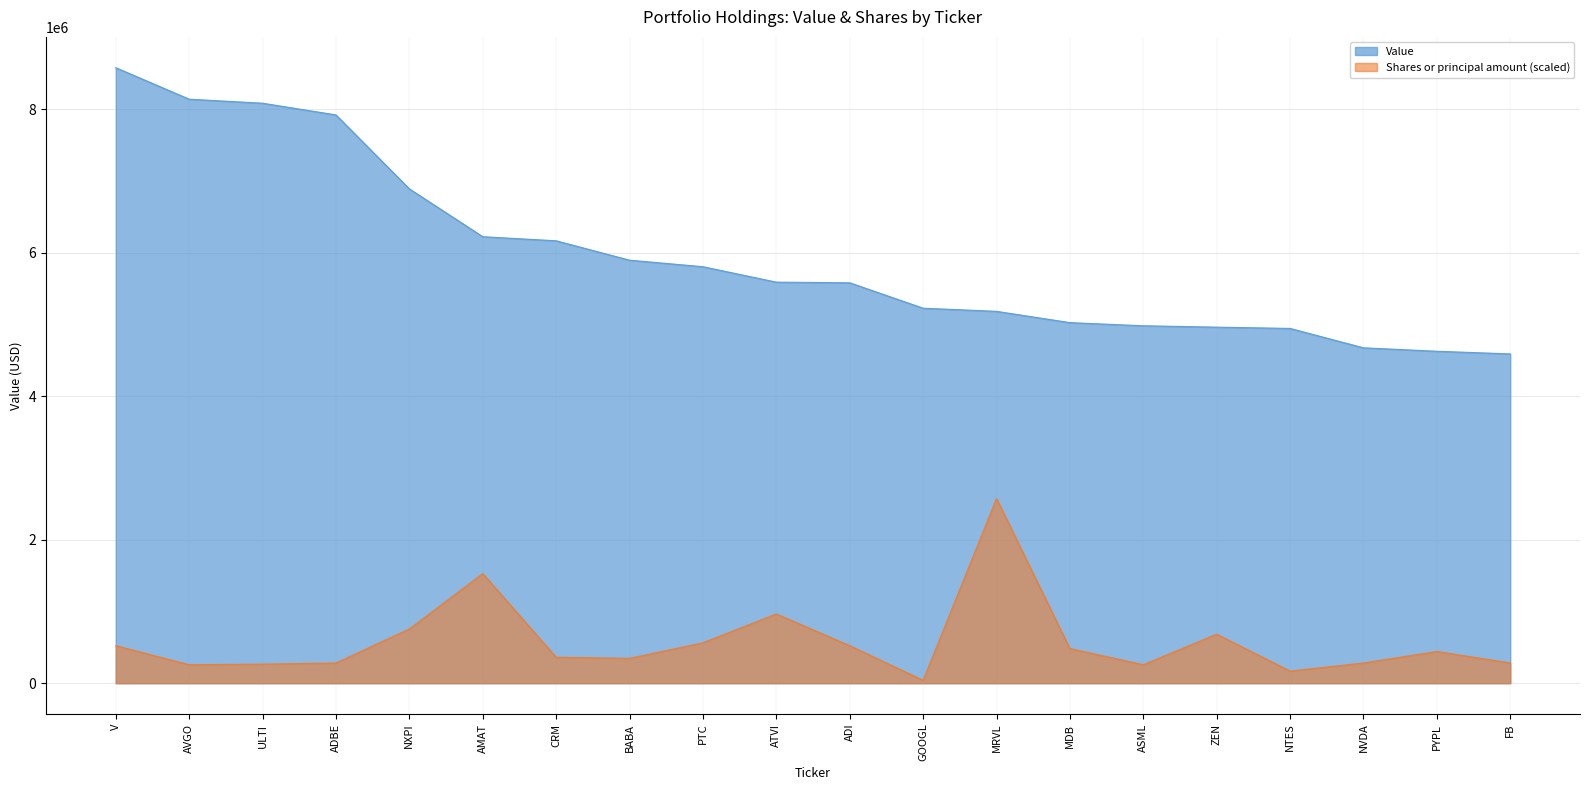

What is the total value across all series at AVGO?

8394280.0